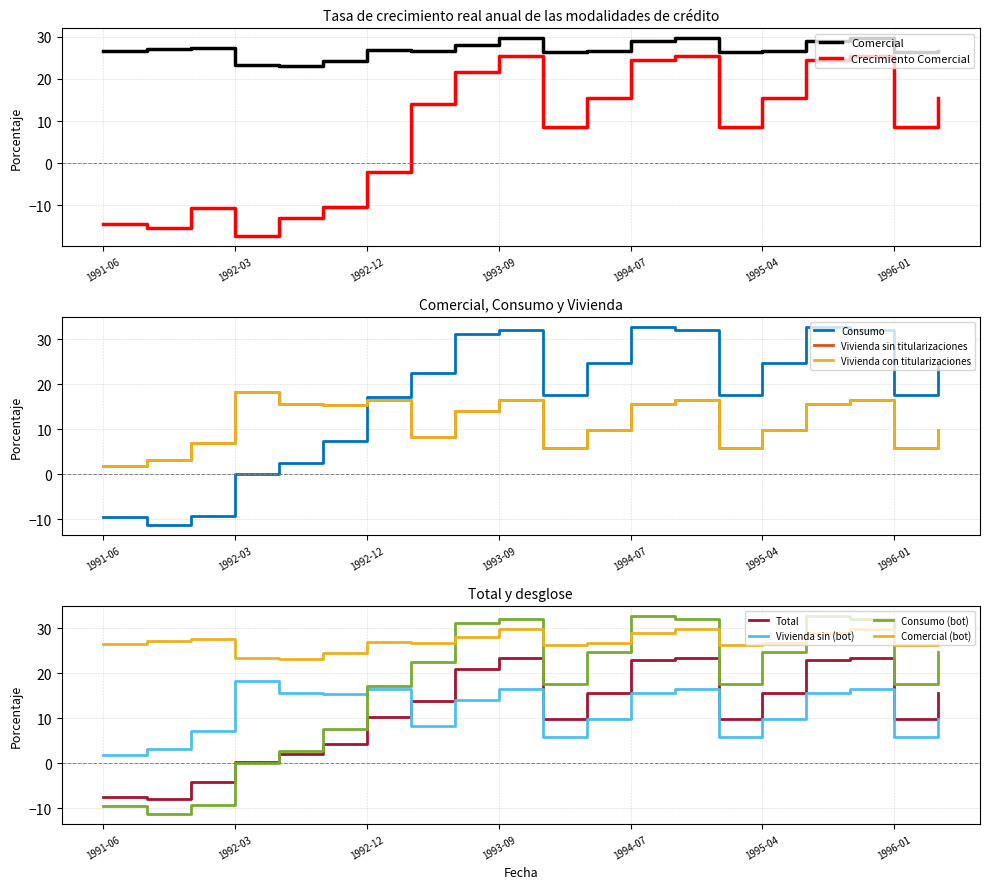

Which series has the largest range (max minus min)?

Consumo